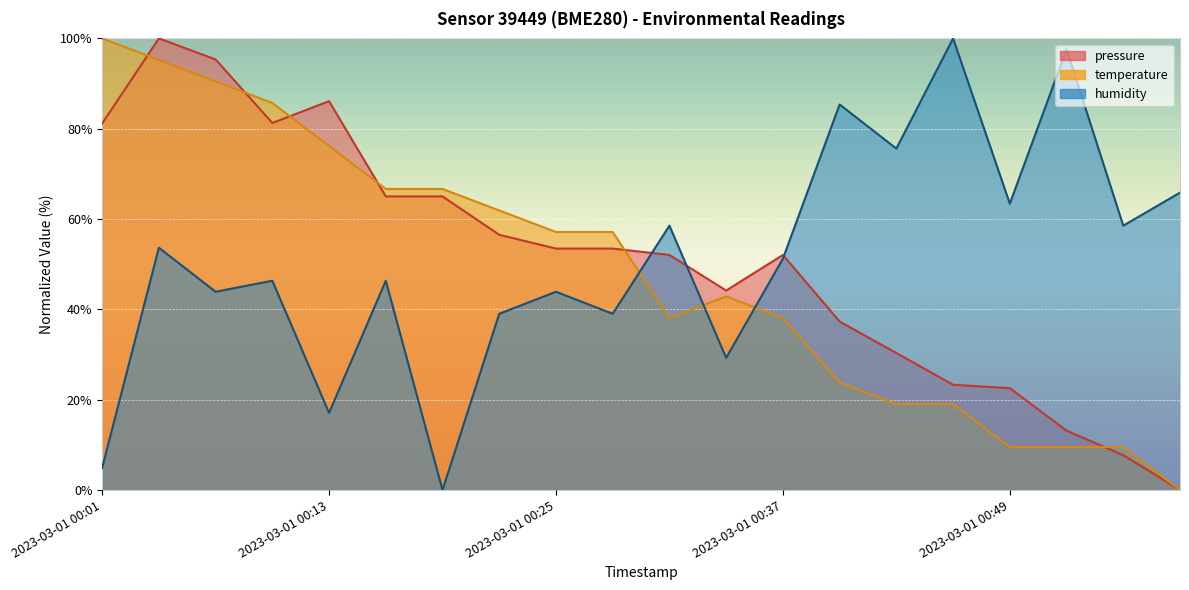

Reading left to right, extract all data points from this chart.

pressure: 81.2	100.0	95.3	81.3	86.1	65.0	65.0	56.5	53.5	53.5	52.1	44.2	52.1	37.3	30.3	23.3	22.6	13.2	7.7	0.0
temperature: 100.0	95.2	90.5	85.7	76.2	66.7	66.7	61.9	57.1	57.1	38.1	42.9	38.1	23.8	19.0	19.0	9.5	9.5	9.5	0.0
humidity: 4.9	53.7	43.9	46.3	17.1	46.3	0.0	39.0	43.9	39.0	58.5	29.3	51.2	85.4	75.6	100.0	63.4	97.6	58.5	65.9